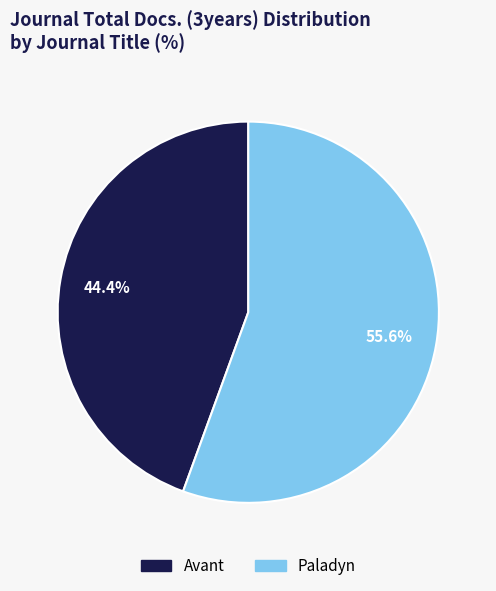

How many slices are in this pie chart?

2